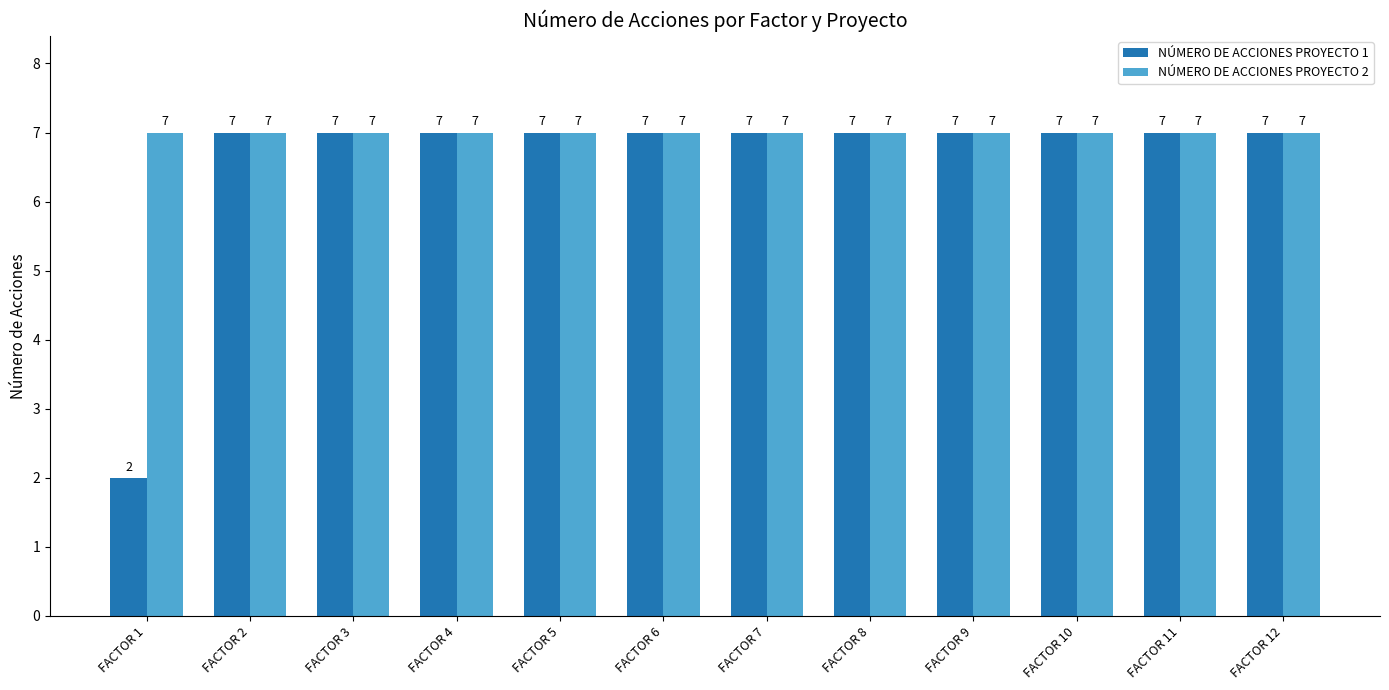

What value does the NÚMERO DE ACCIONES PROYECTO 1 series have at FACTOR 12?

7